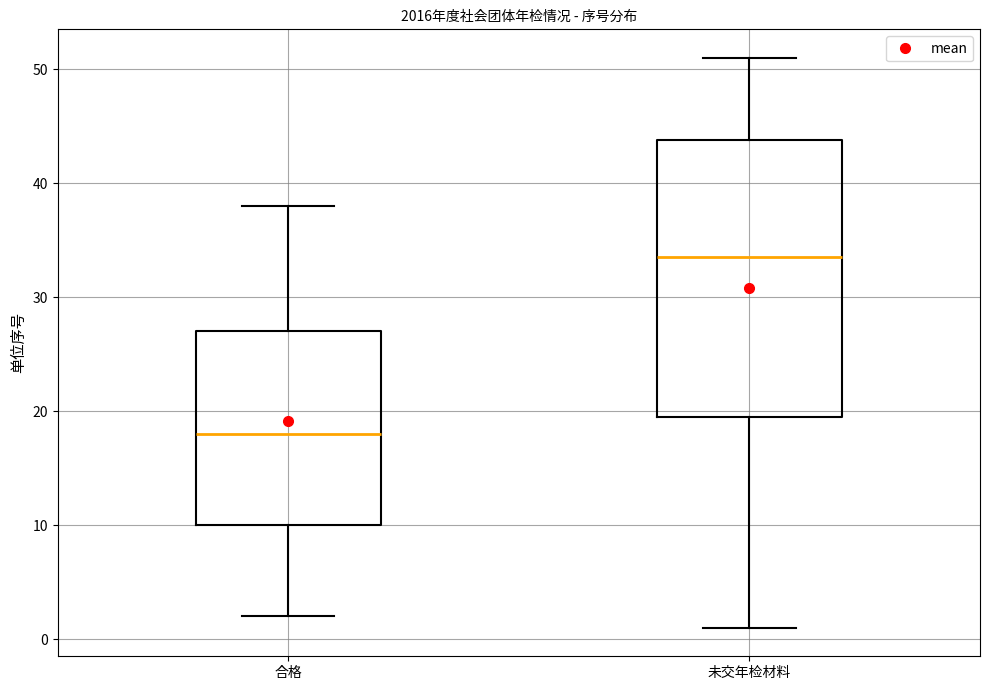

Reading left to right, transcribe this box plot: for each box, give where its median line is, the range the box spans, and where its two whiskers end, as read against the y-axis. The values are not printed on the chart, so give them approximately, as read against the axis.

合格: median 18, box 10 to 27, whiskers 2 to 38
未交年检材料: median 34, box 20 to 44, whiskers 1 to 51